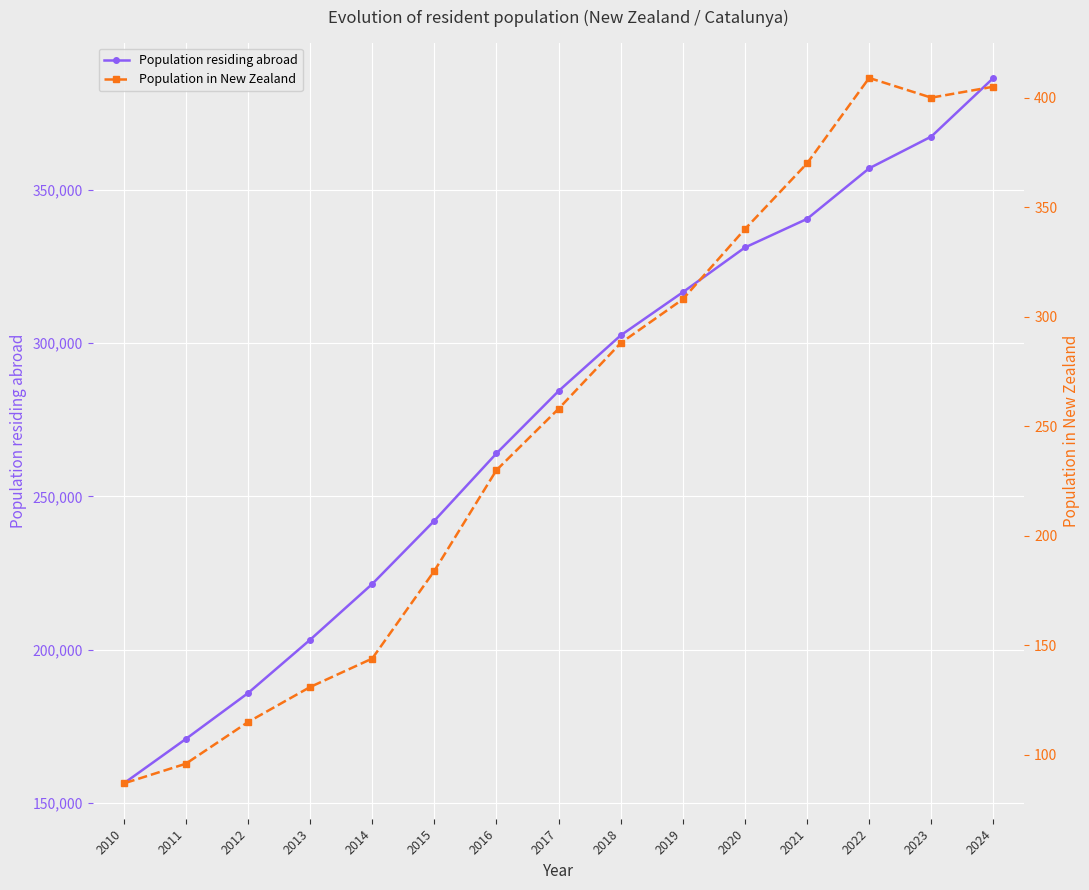

What is the difference between the maximum and second lowest values in the Population residing abroad series?

215577